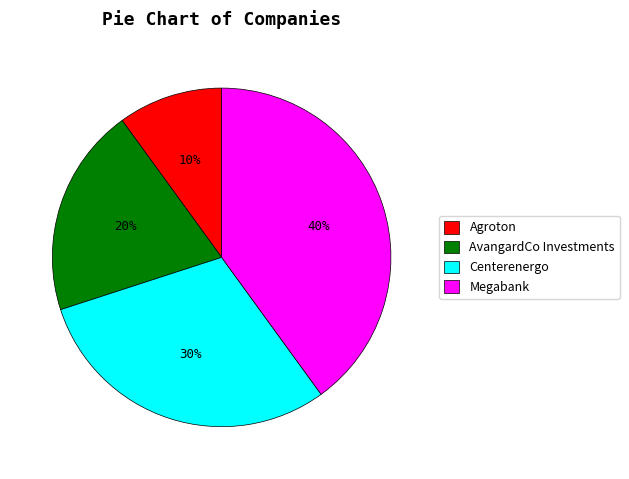

Which category has the biggest portion of the pie?

Megabank